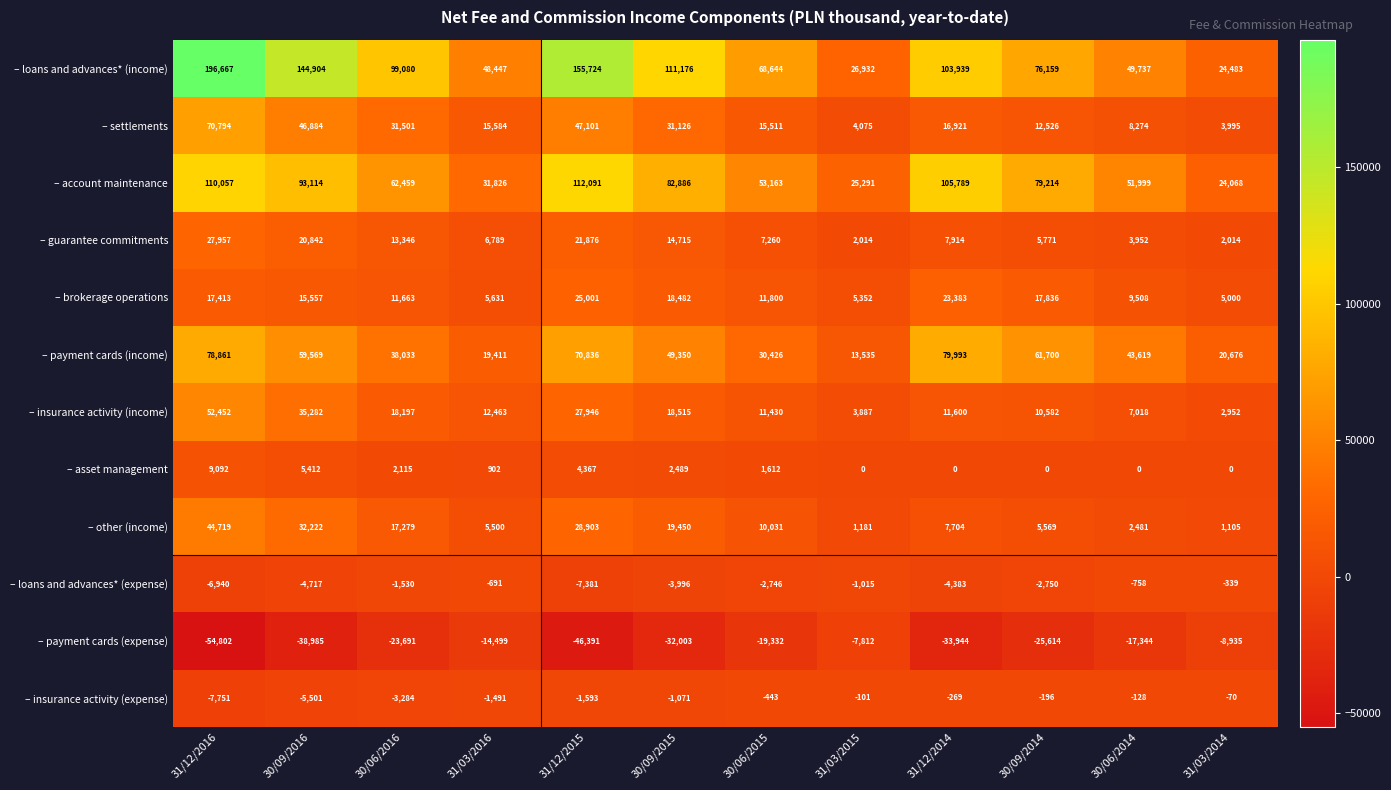

Count the number of categories in the chart.

12